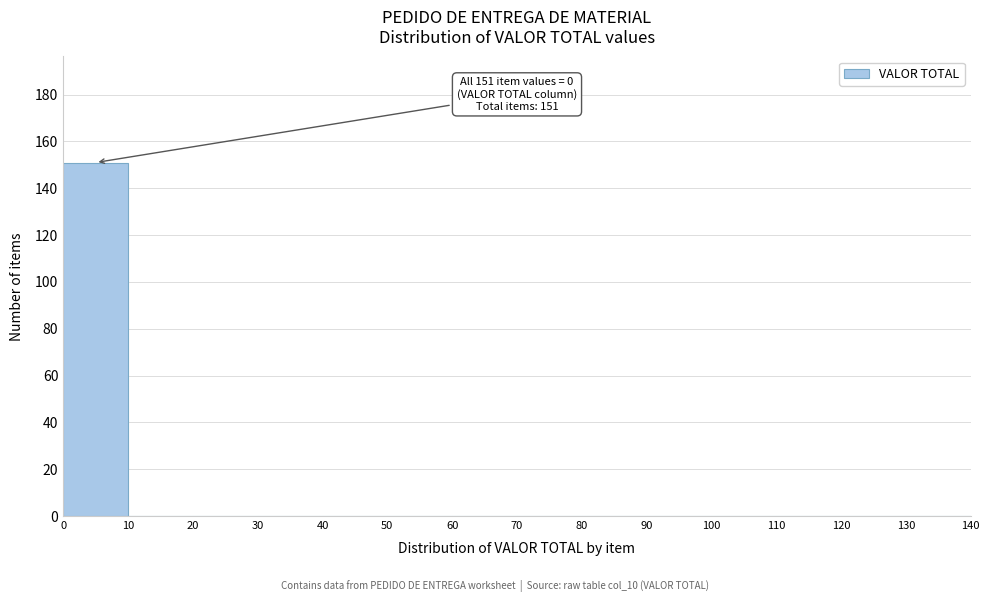

Which range on the x-axis has the tallest bar?

0 to 10